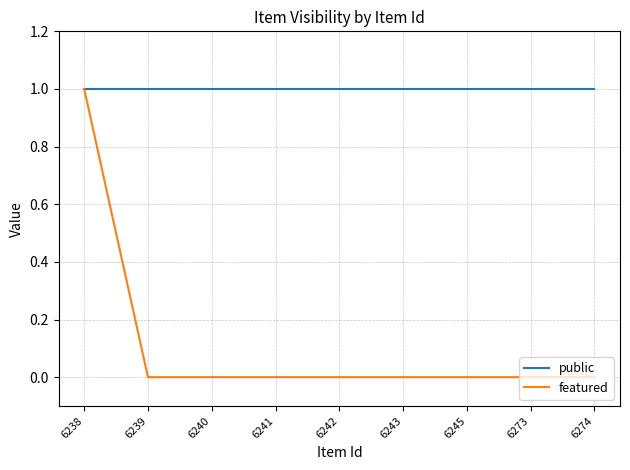

How many categories are shown in the chart?

9